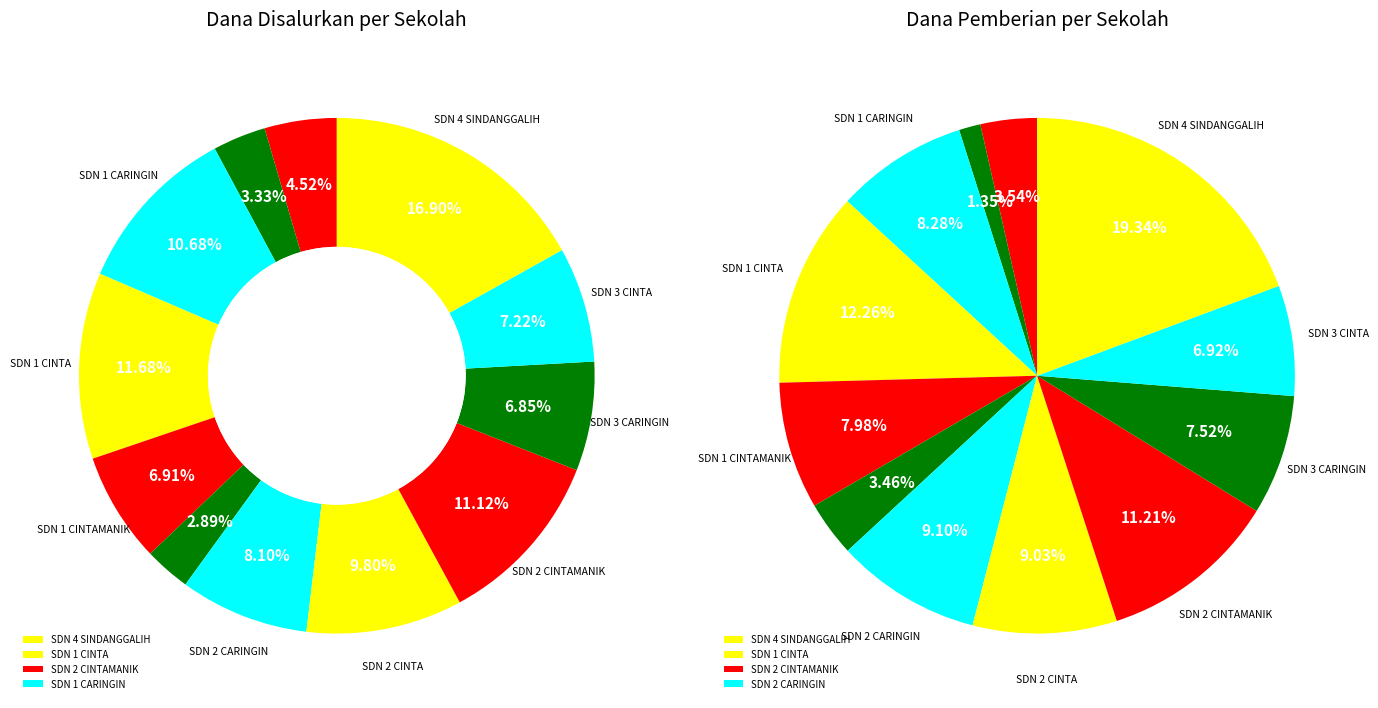

Which series has the largest range (max minus min)?

values_pemberian